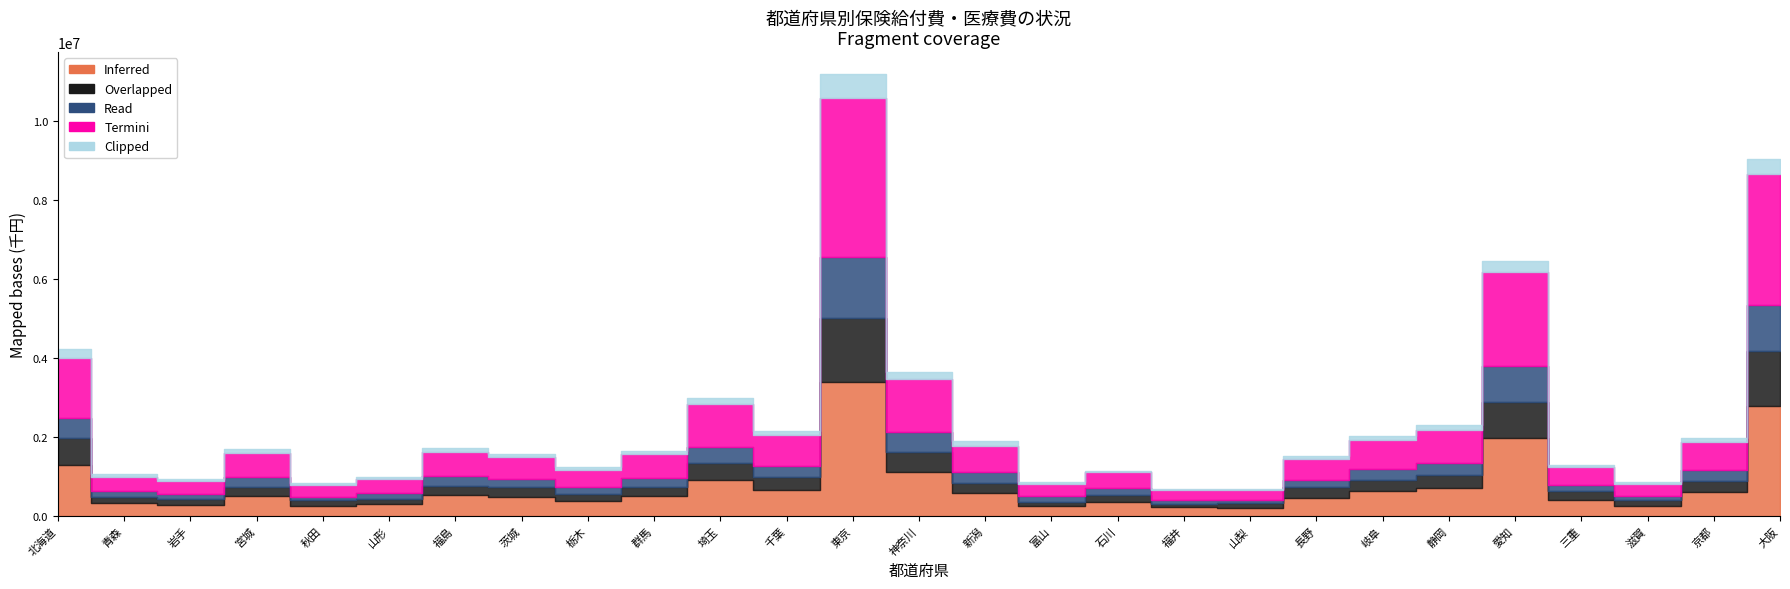

Where is the first local maximum for Termini (医療費_計)?

宮城